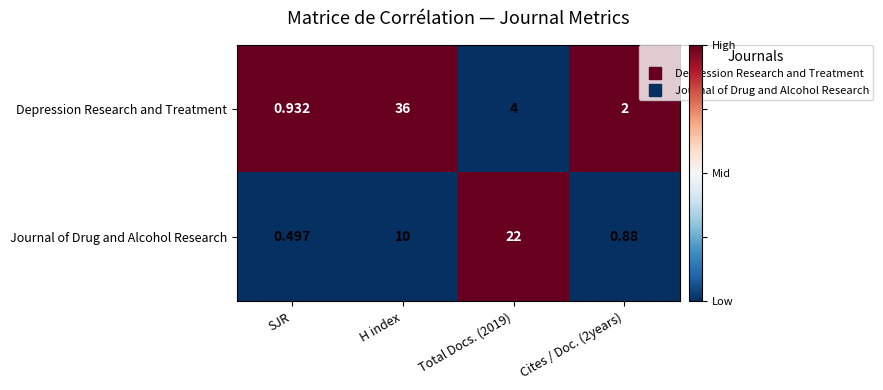

Which series has the largest range (max minus min)?

Depression Research and Treatment